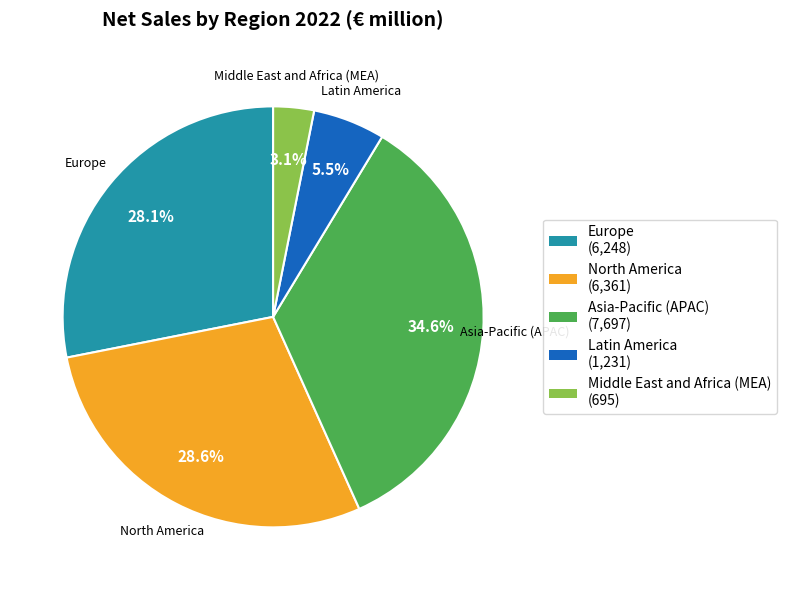

Which slice is the largest?

Asia-Pacific (APAC)